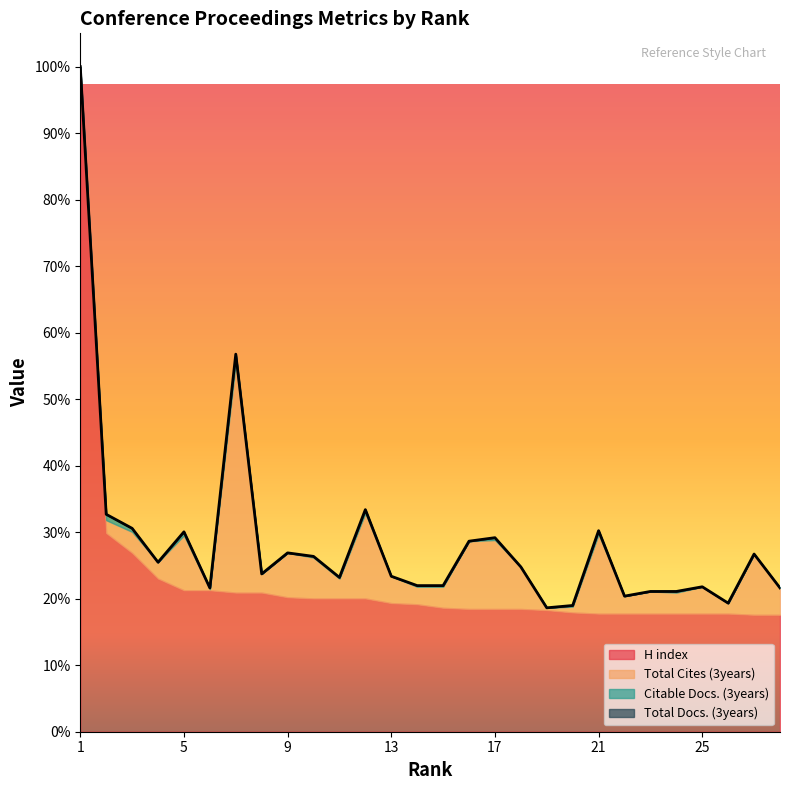

Between 17 and 16, which is larger?

17